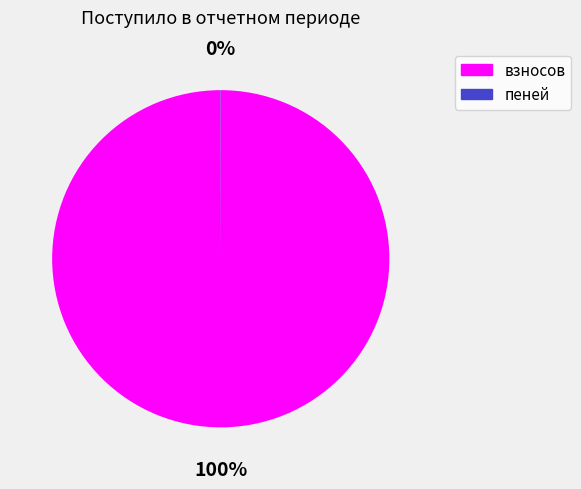

Which slice is the largest?

взносов